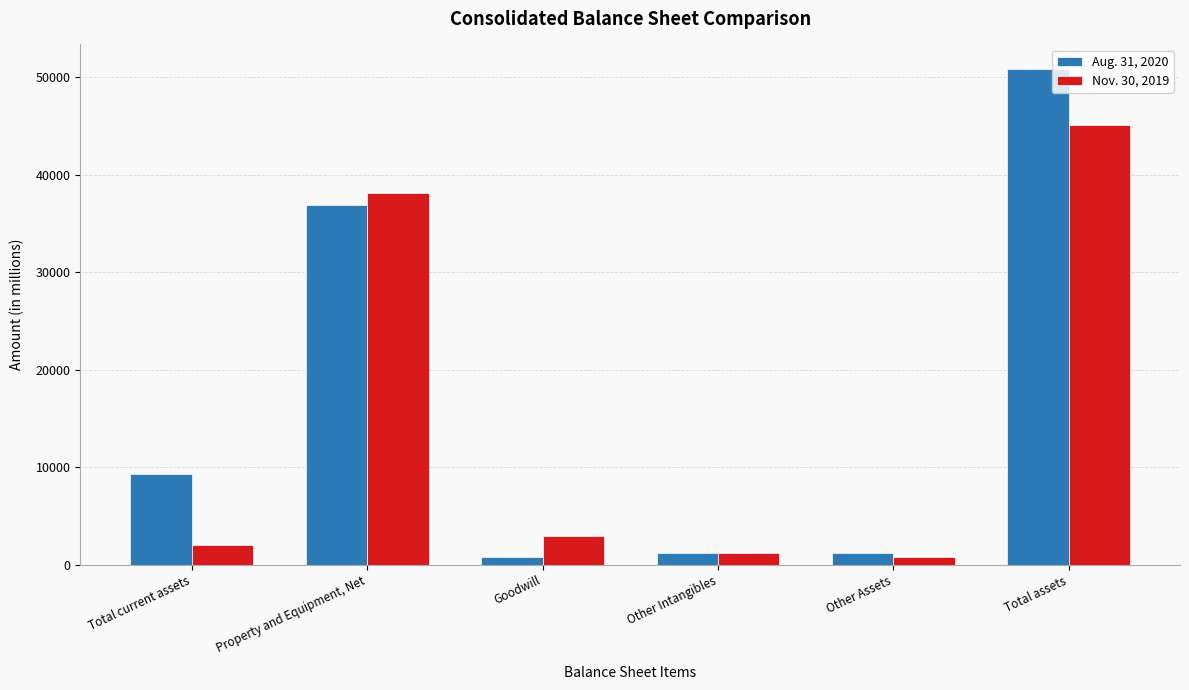

Rank the series by their maximum value, from highest to lowest.

Aug. 31, 2020, Nov. 30, 2019